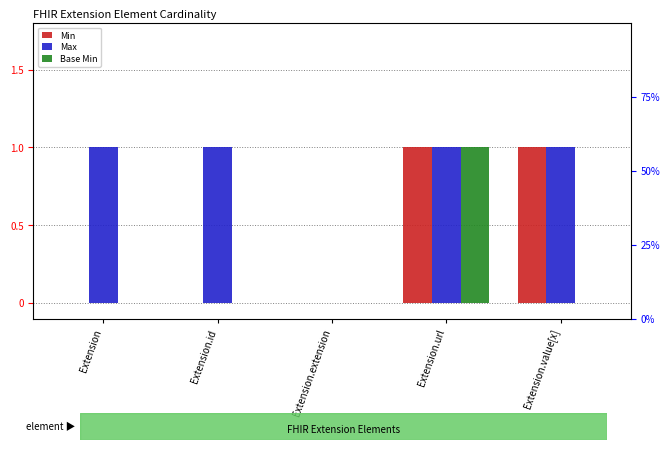

Which series has the largest total across all categories?

Max